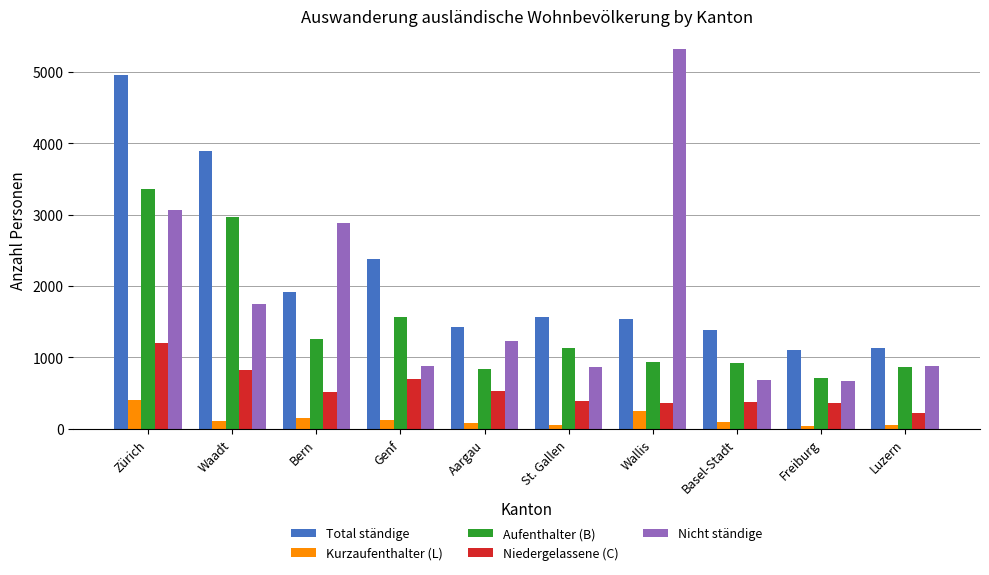

How many values in the Nicht ständige series are below 1225?

5